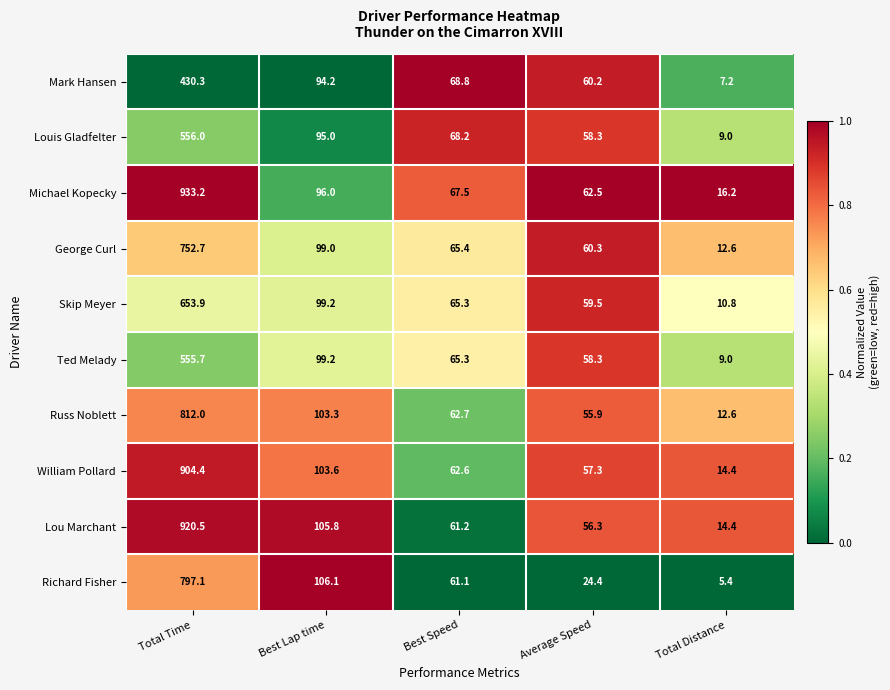

List the series in order of their peak value, highest first.

Michael Kopecky, Lou Marchant, William Pollard, Russ Noblett, Richard Fisher, George Curl, Skip Meyer, Louis Gladfelter, Ted Melady, Mark Hansen